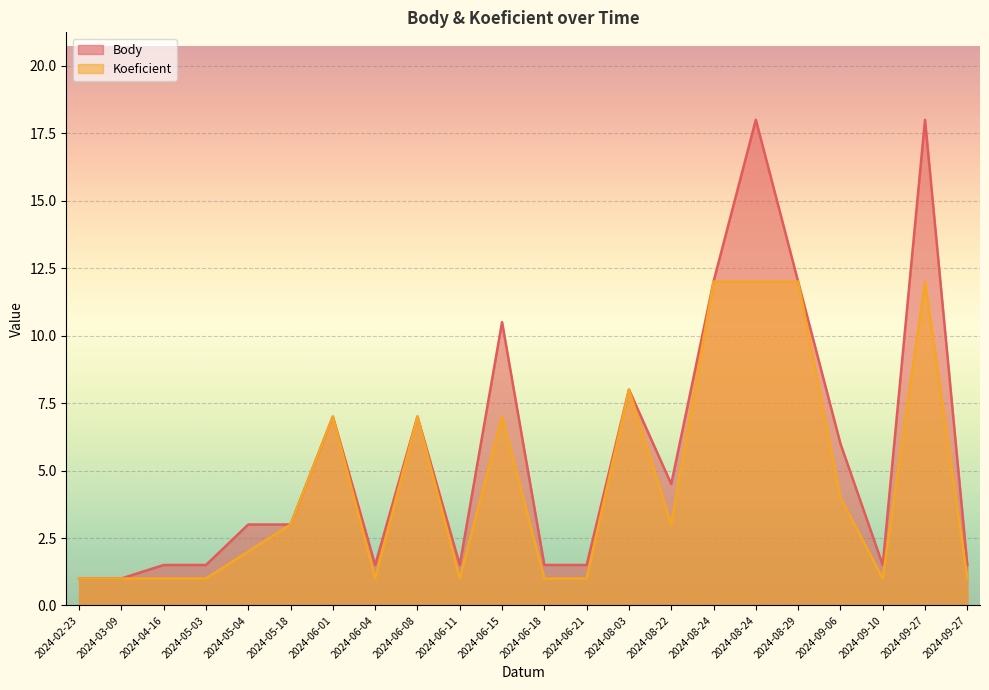

True or false: Body and Koeficient cross at least once.

False